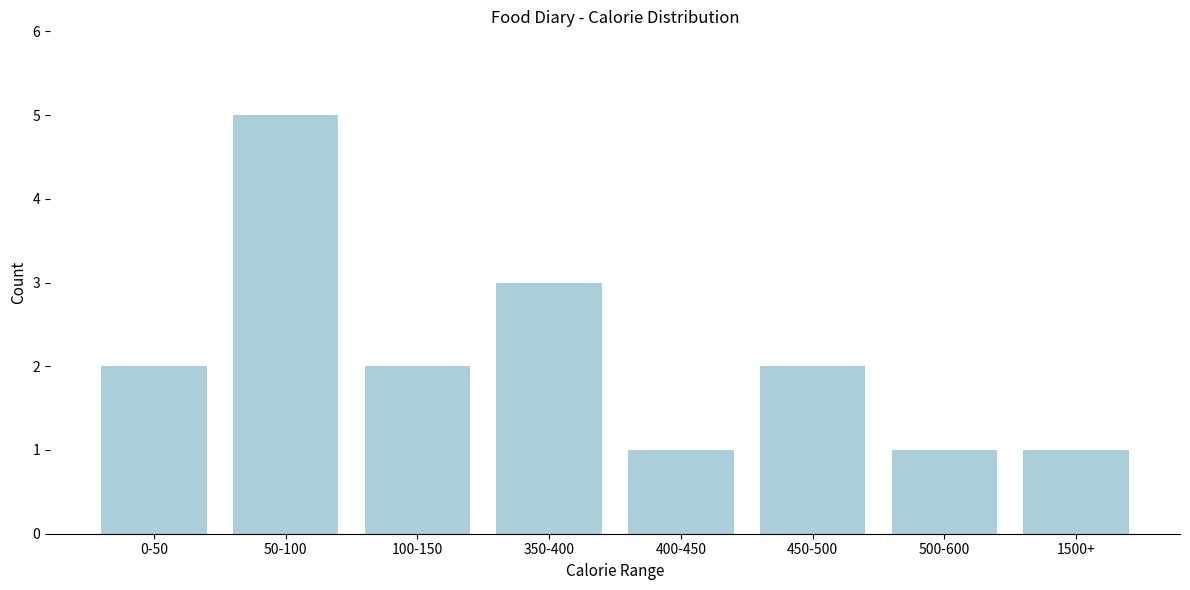

Reading left to right, extract all data points from this chart.

0-50=2	50-100=5	100-150=2	350-400=3	400-450=1	450-500=2	500-600=1	1500+=1